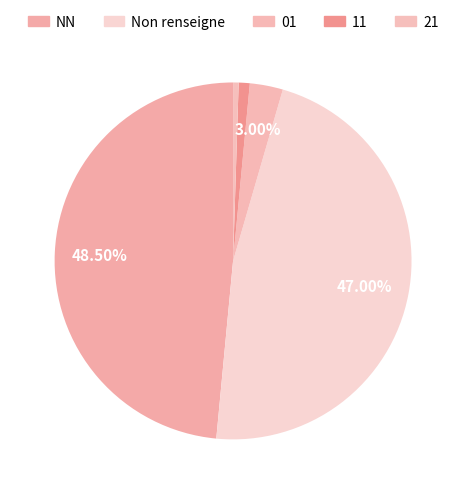

Does 01 account for over 50% of the chart?

No